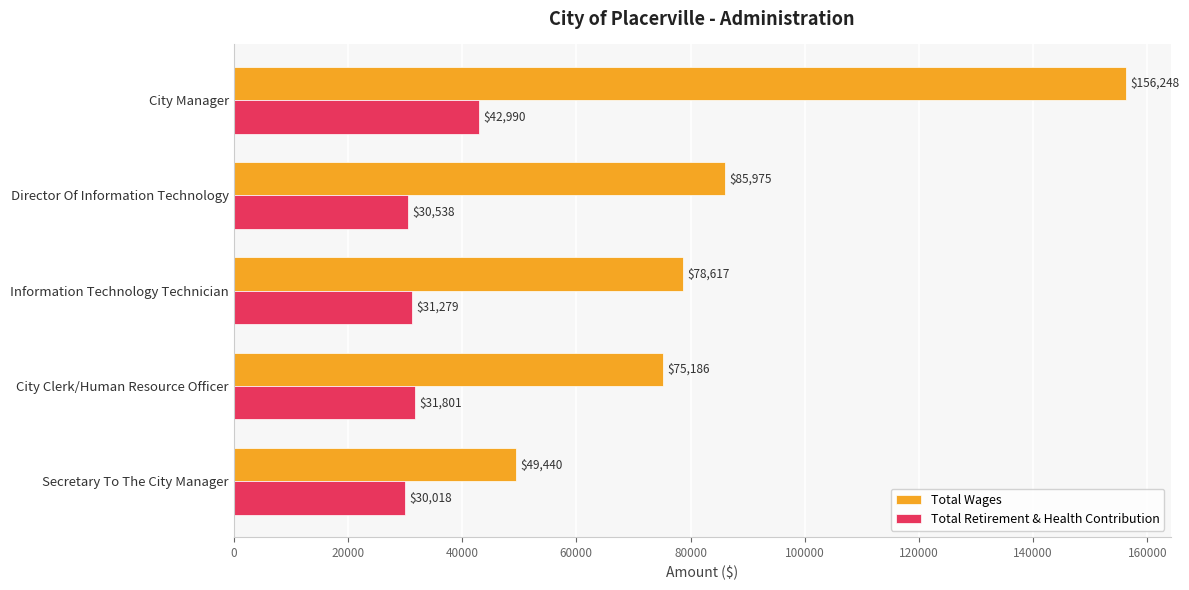

Rank the series by their maximum value, from highest to lowest.

Total Wages, Total Retirement & Health Contribution